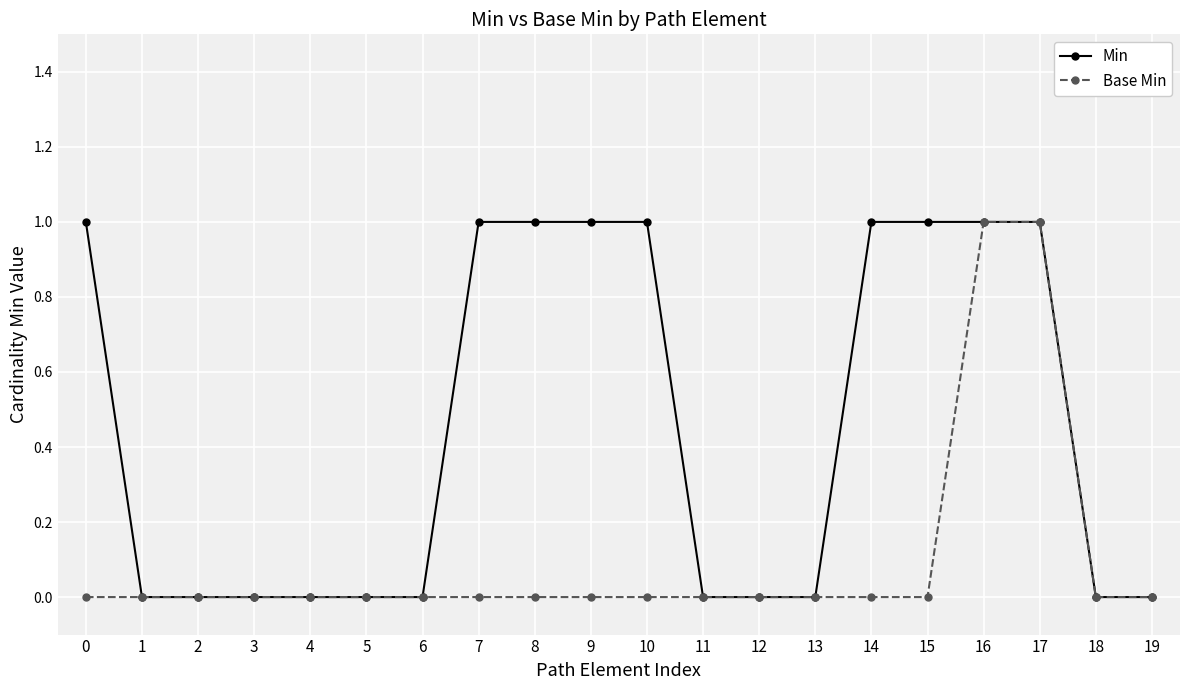

Which series has the largest total across all categories?

Min